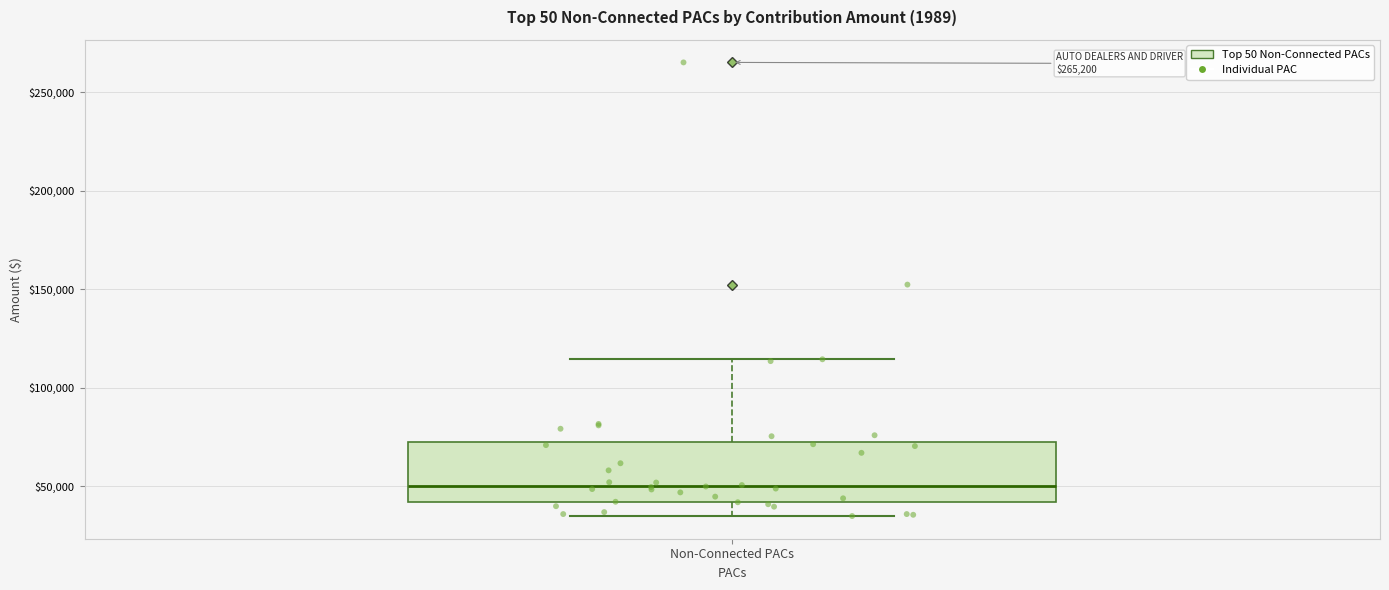

Where is the upper edge of the box for Non-Connected PACs on the y-axis? The values are not printed on the chart, so give them approximately, as read against the axis.

70000